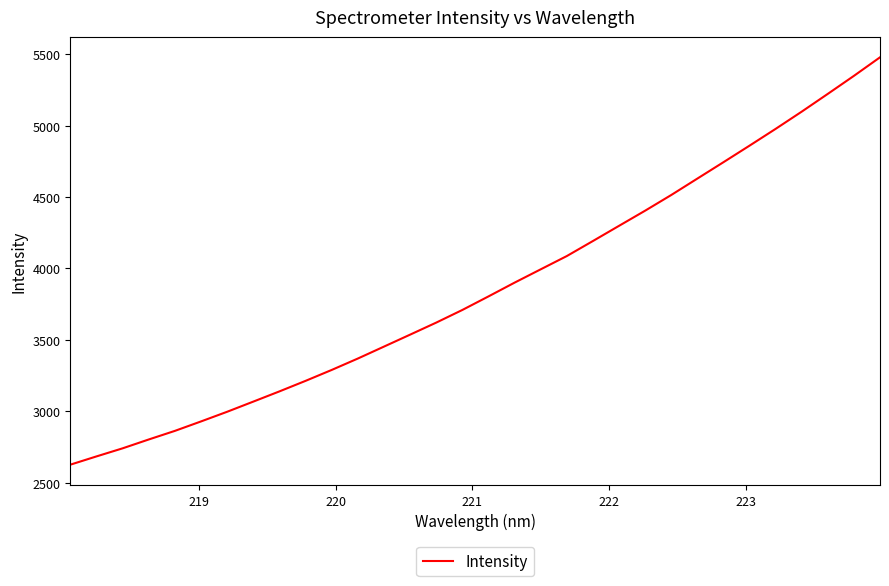

What is the maximum value shown in the chart?

5477.6